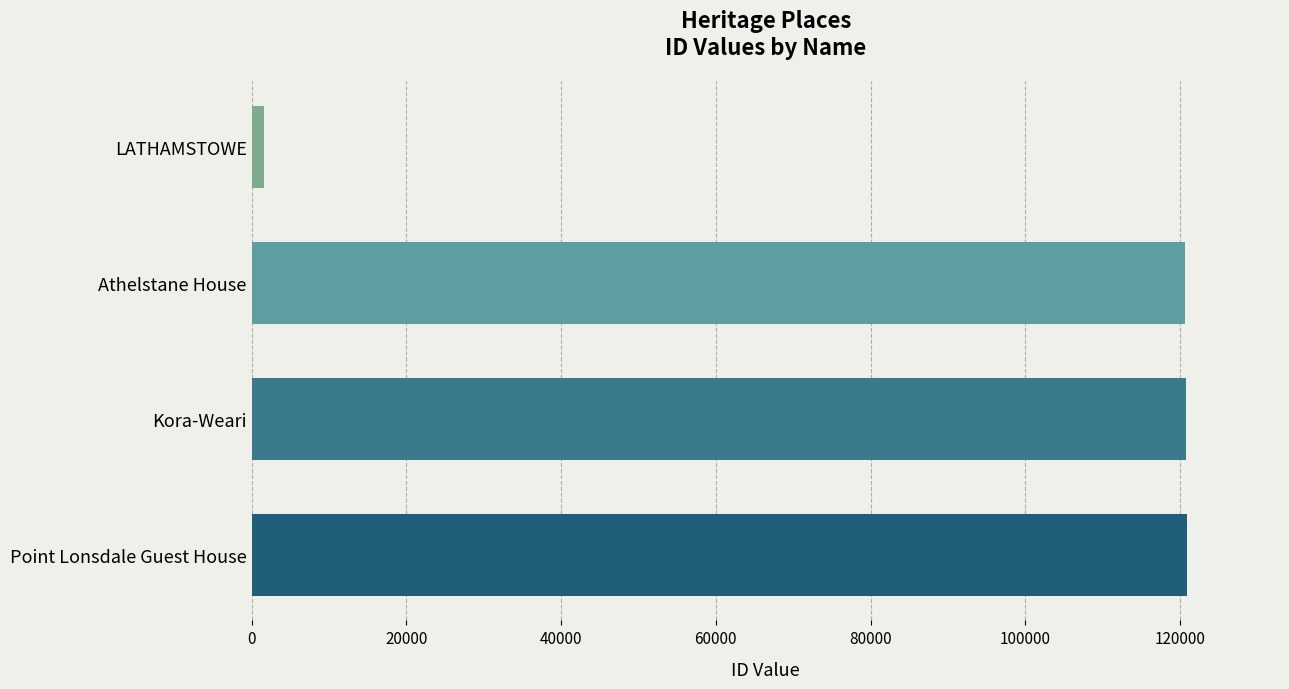

Between LATHAMSTOWE and Point Lonsdale Guest House, which is larger?

Point Lonsdale Guest House